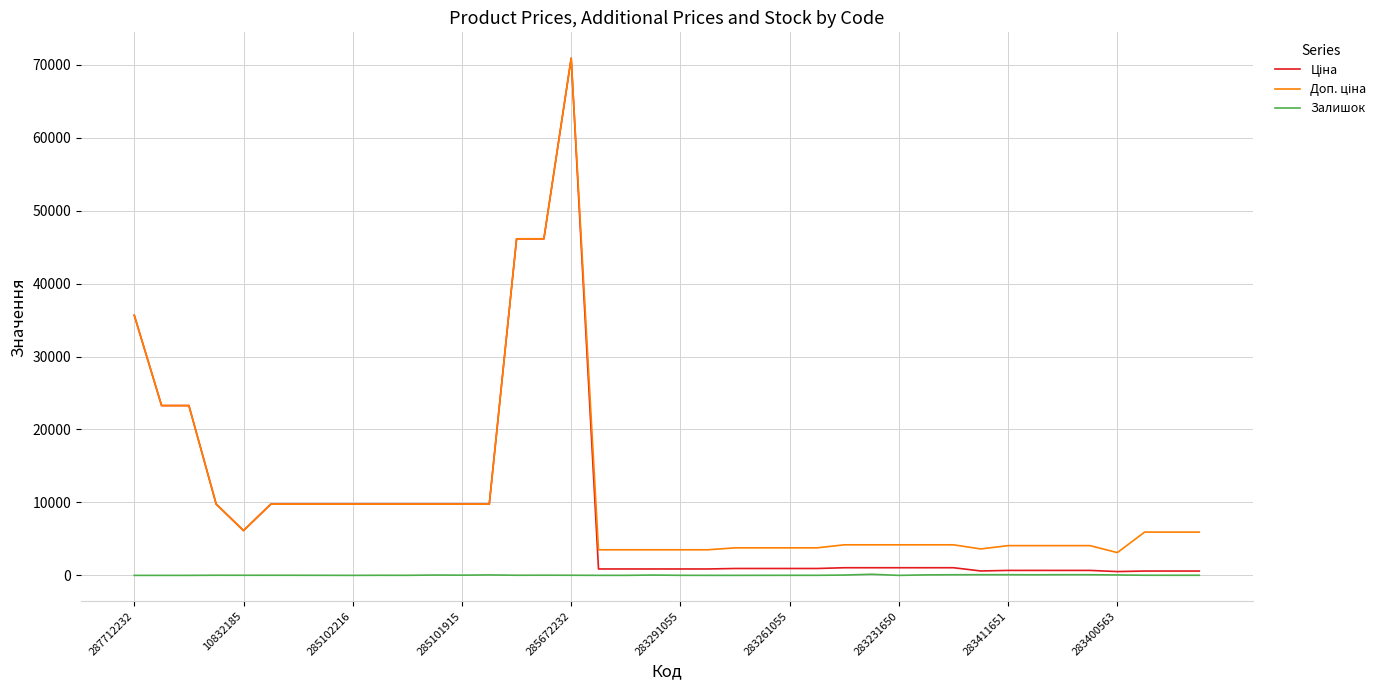

What is the maximum value shown in the chart?

70906.0